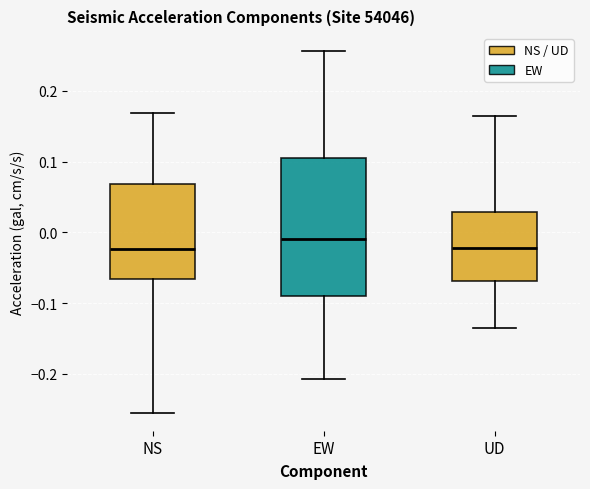

Reading left to right, read every box against the y-axis: the position of its median line, the range the box covers, and the ends of its whiskers. The values are not printed on the chart, so give them approximately, as read against the axis.

NS: median -0.02, box -0.07 to 0.07, whiskers -0.25 to 0.17
EW: median -0.01, box -0.09 to 0.11, whiskers -0.21 to 0.26
UD: median -0.02, box -0.07 to 0.03, whiskers -0.13 to 0.16